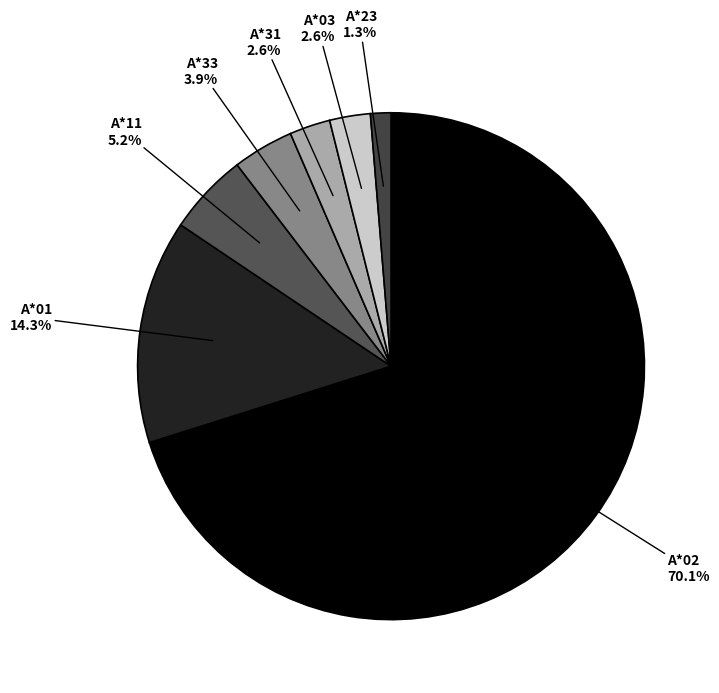

How many segments does this pie chart have?

7